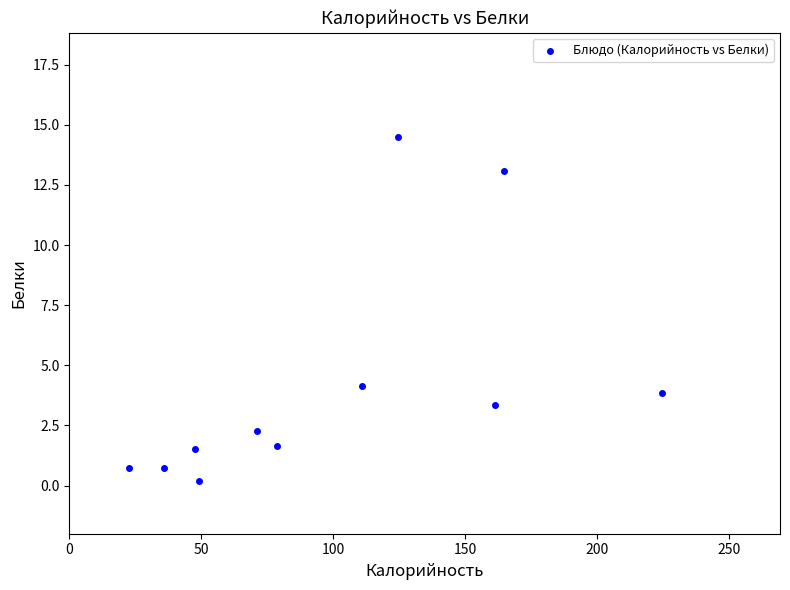

What Y value in the scatter plot is closest to 7?

4.1